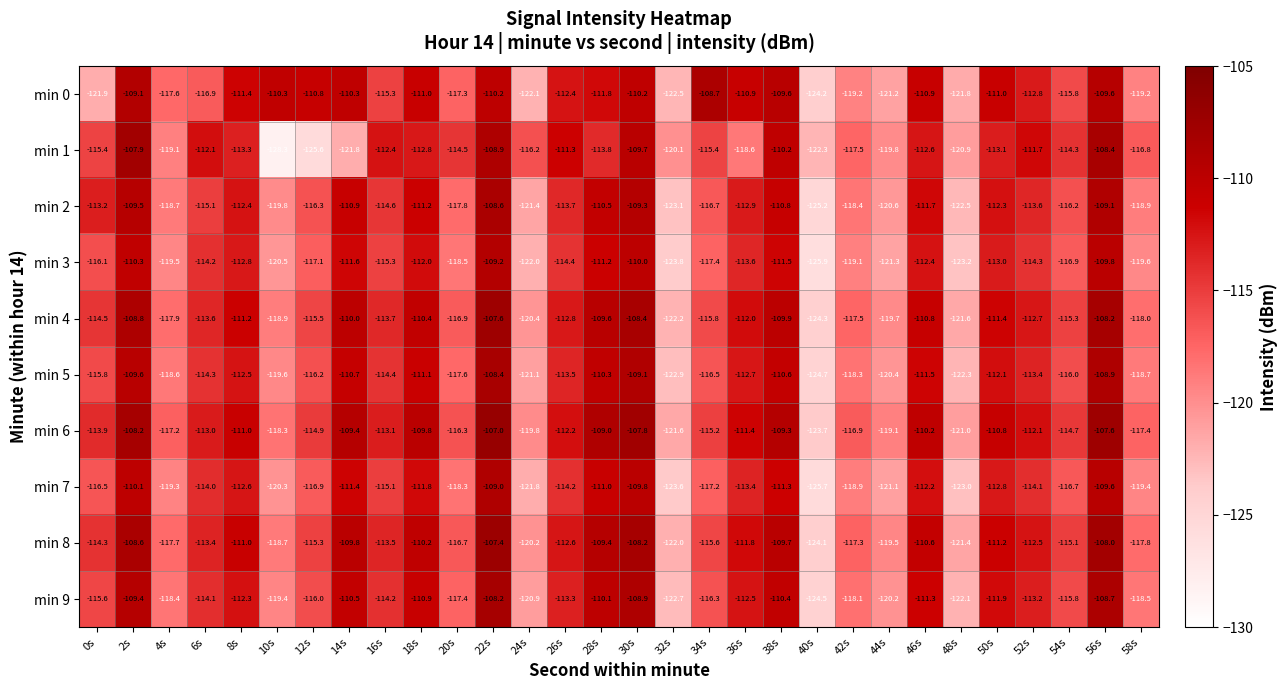

Count the number of categories in the chart.

30